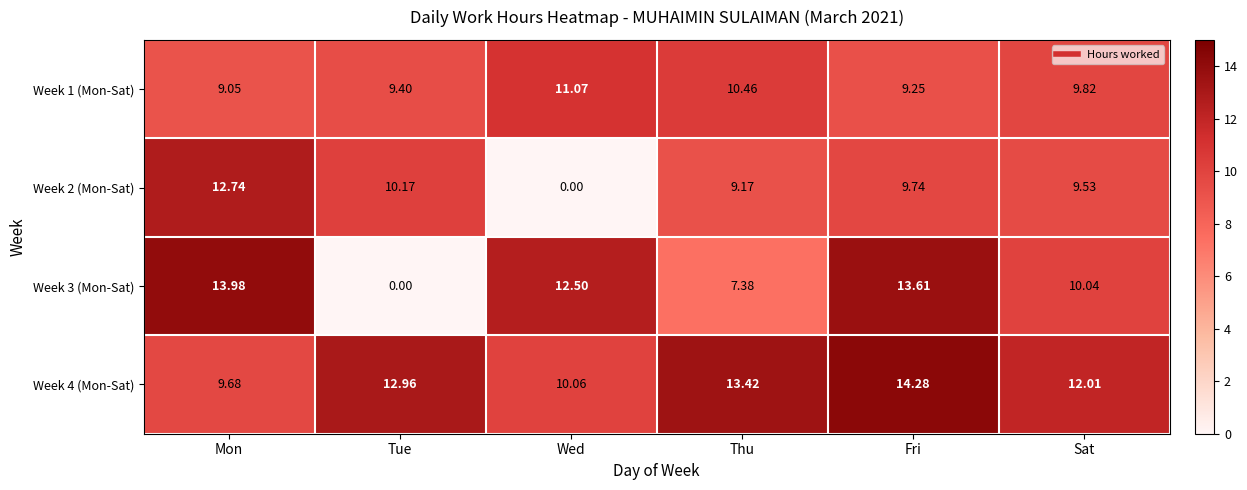

Where is Week 2 (Mon-Sat) nearest to the value 6?

Thu